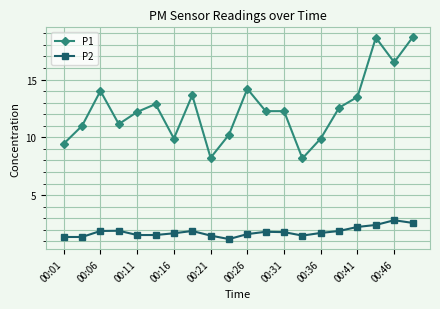

Which series has the largest total across all categories?

P1